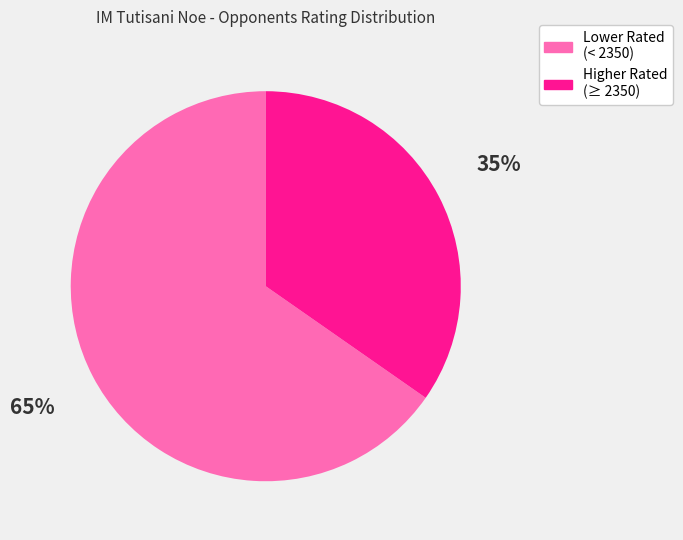

Is there any slice that represents more than half of the pie?

Yes